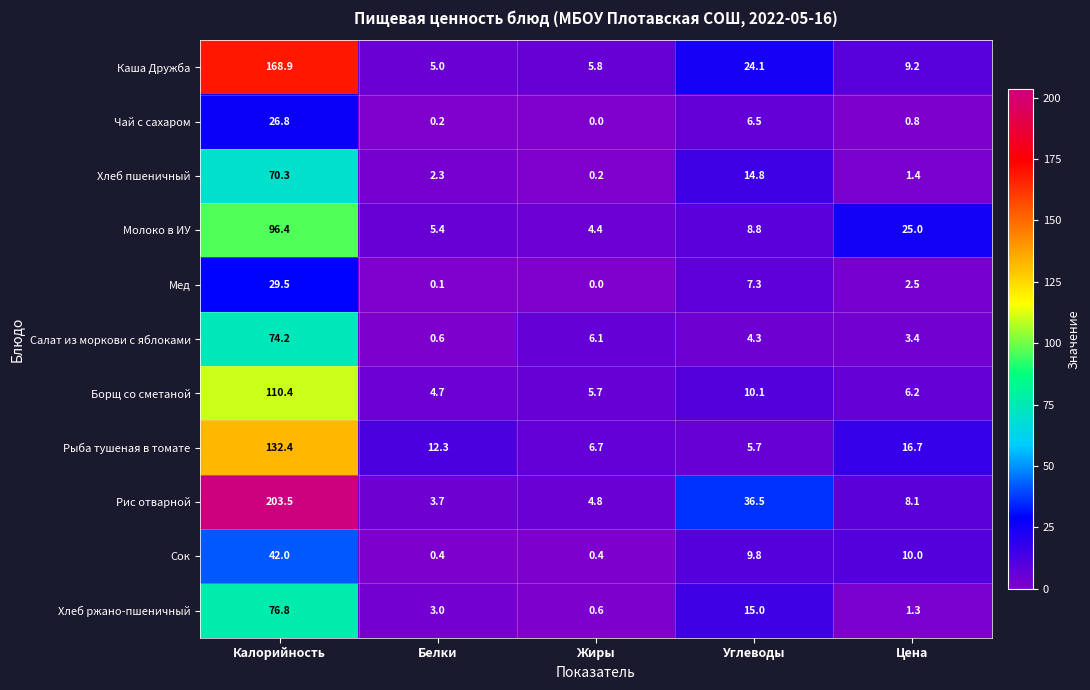

What is the total value across all series at Жиры?

34.7